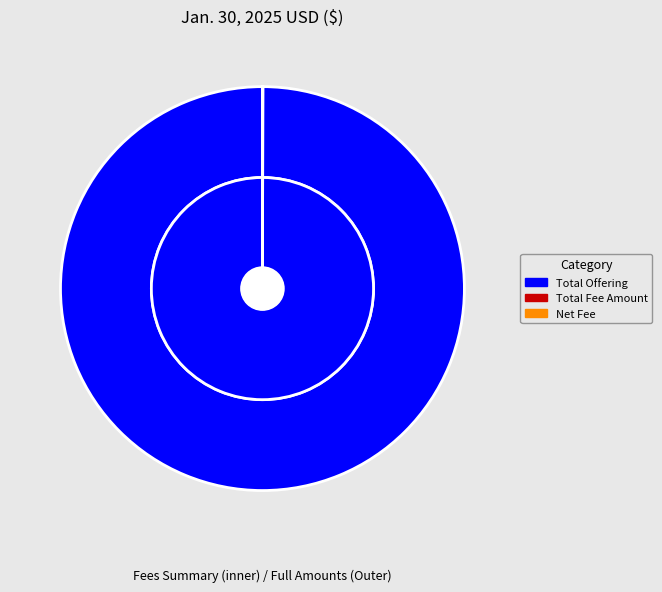

What is the ratio of the value at Total Fee Amount to the value at Net Fee?

1.0